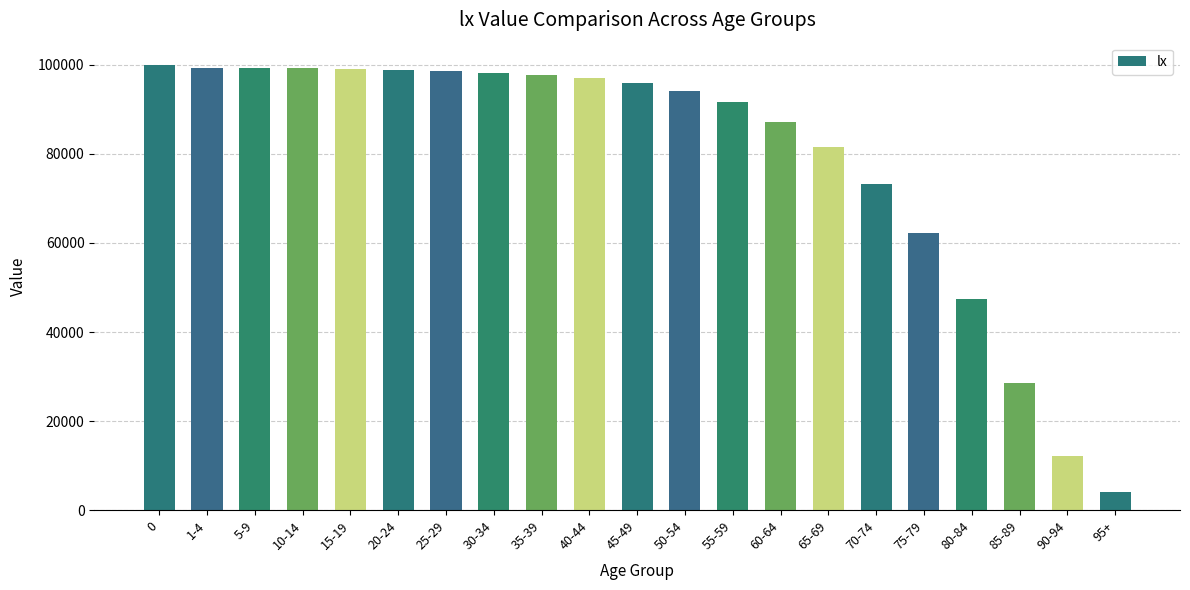

How many categories are shown in the chart?

21